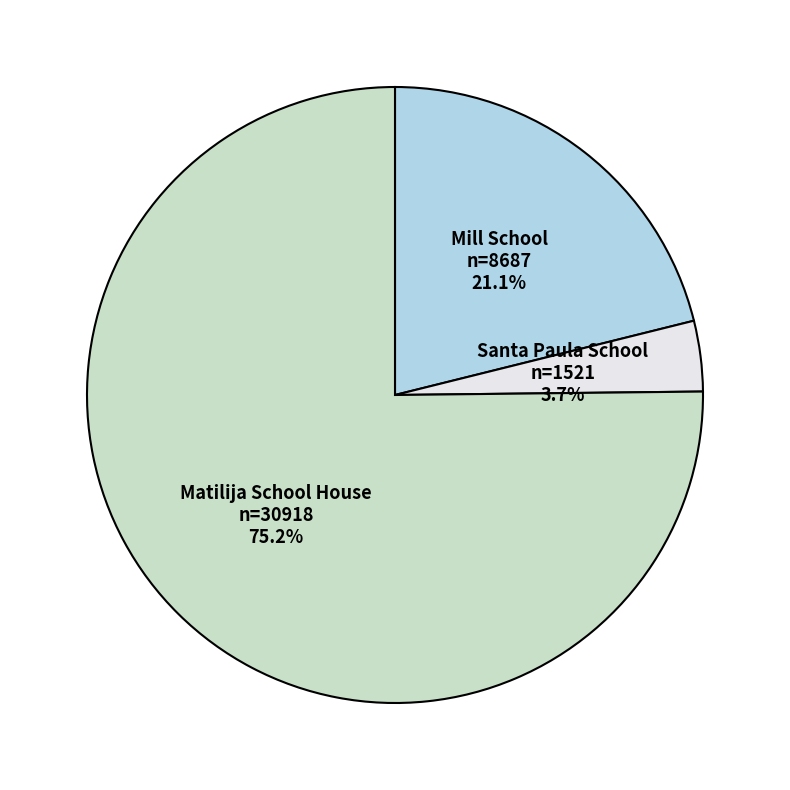

To the nearest percent, what portion does Mill School represent?

21%